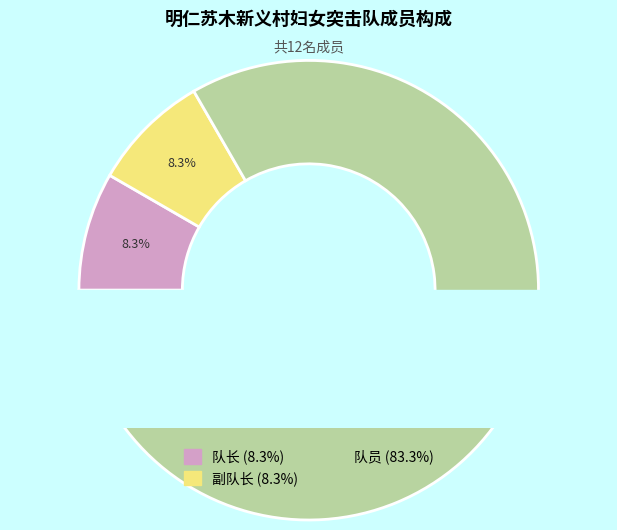

To the nearest percent, what is the difference between the largest and smallest slice percentages?

75%